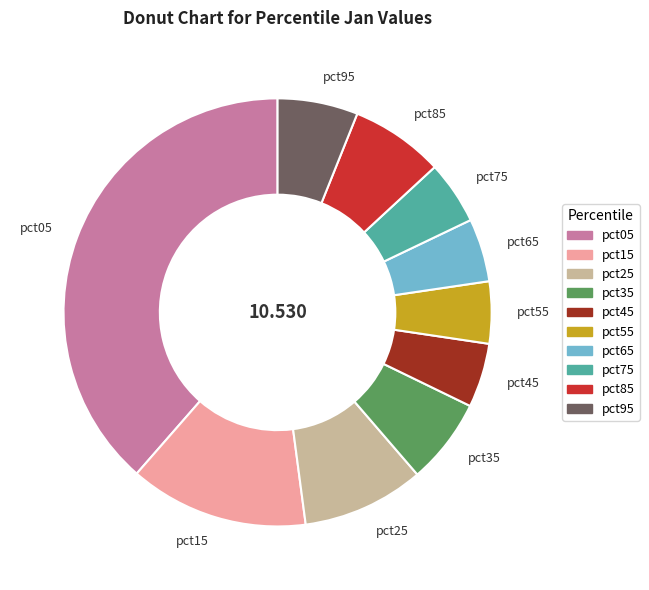

Do pct55 and pct05 together represent more than half of the pie?

No